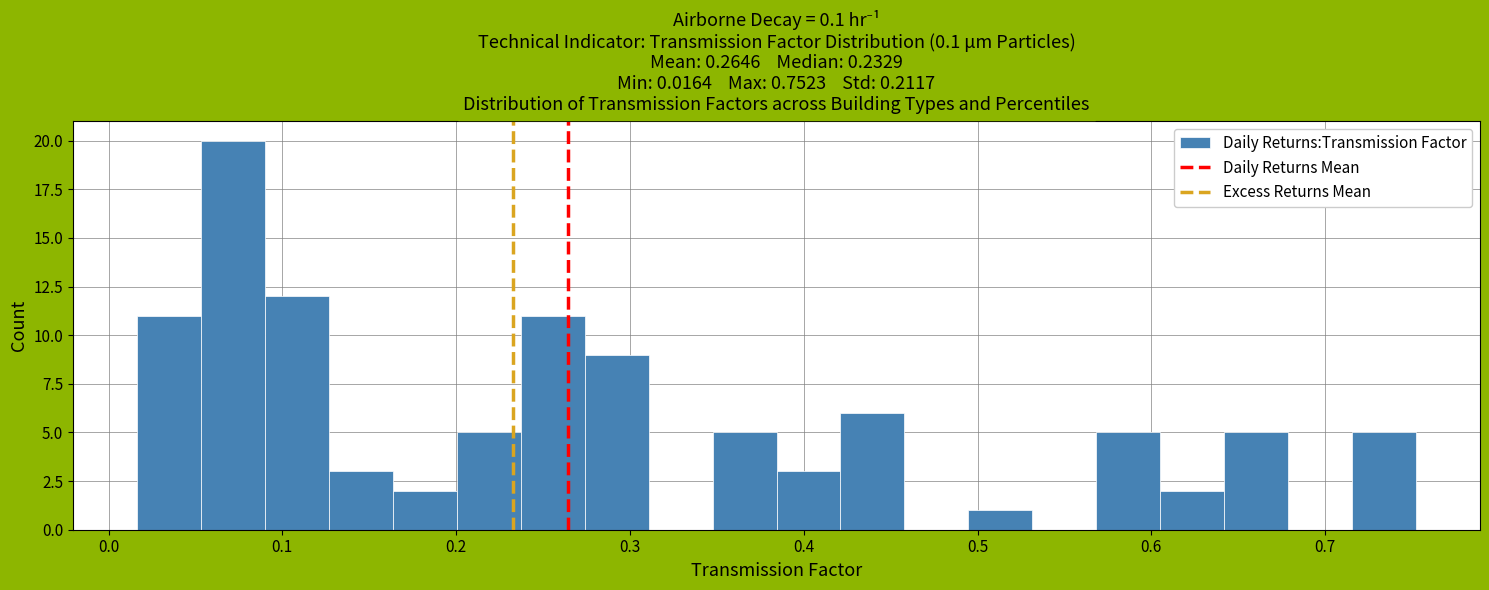

Around what value on the x-axis is the tallest bar? Give the approximate position of its centre, as read against the axis.

0.07